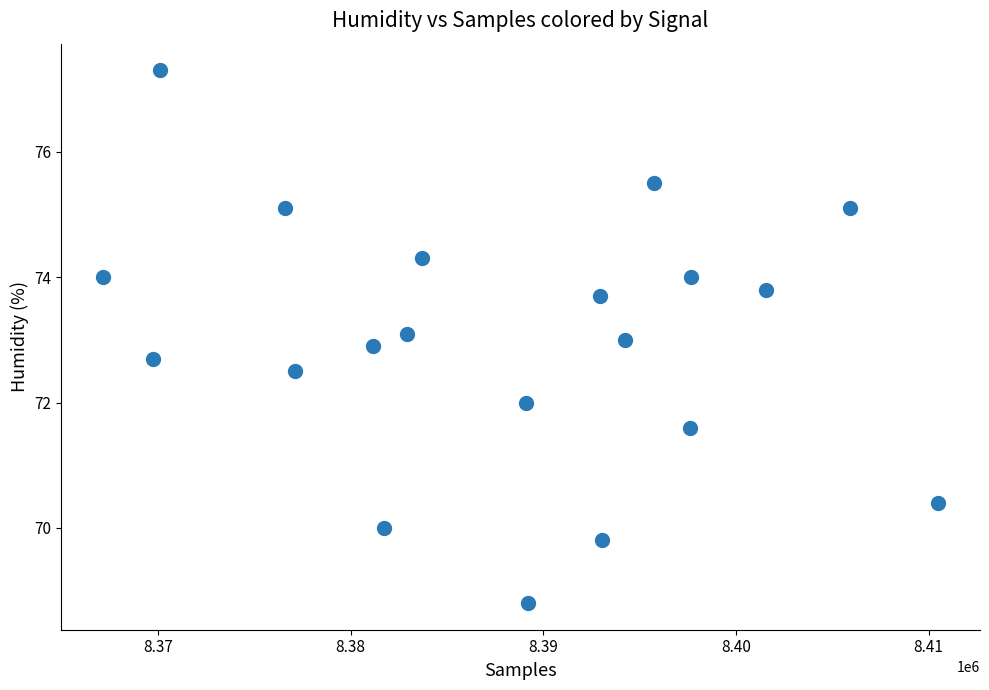

What is the range of Y values (max minus min)?

8.5